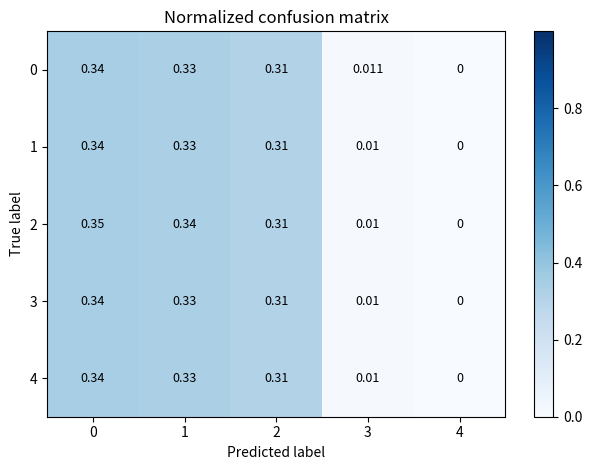

How many data points does each series have?

5